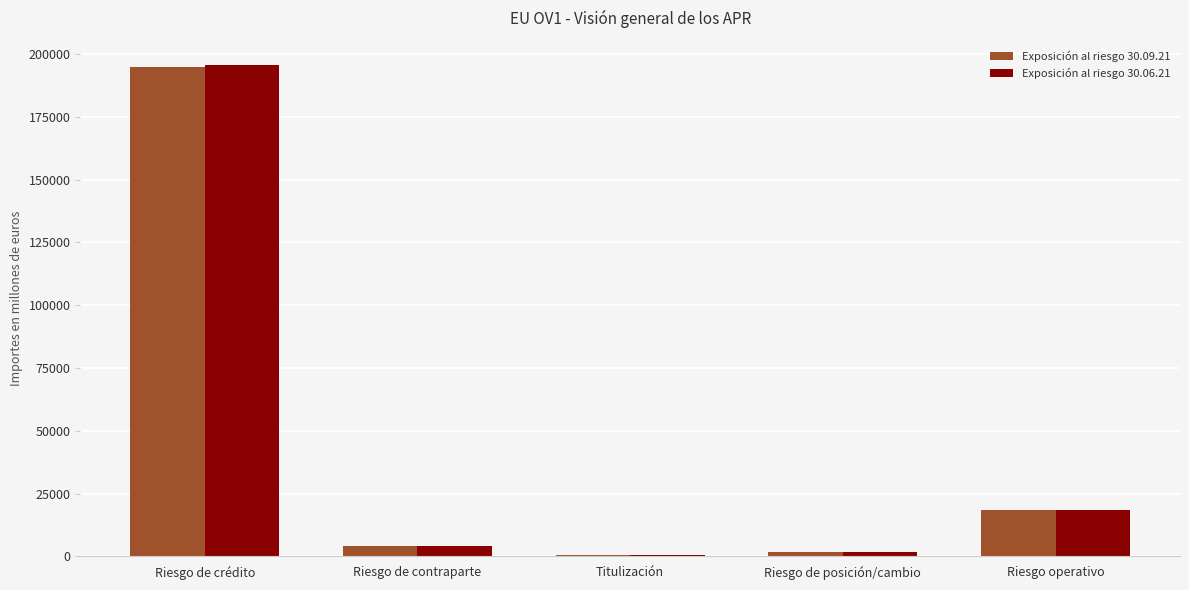

What is the spread (max minus min) of values at Titulización?

127.3